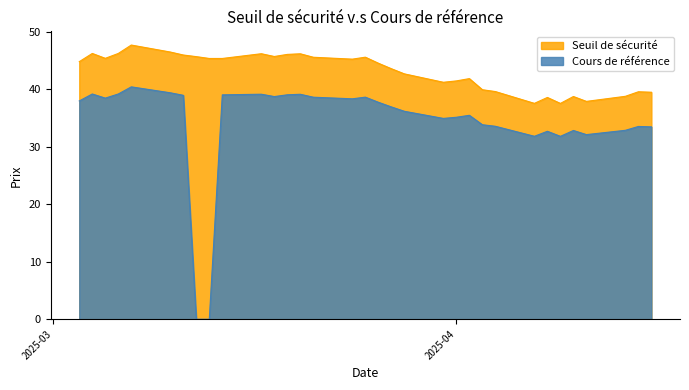

What is the sum of all Seuil de sécurité values?

1423.0